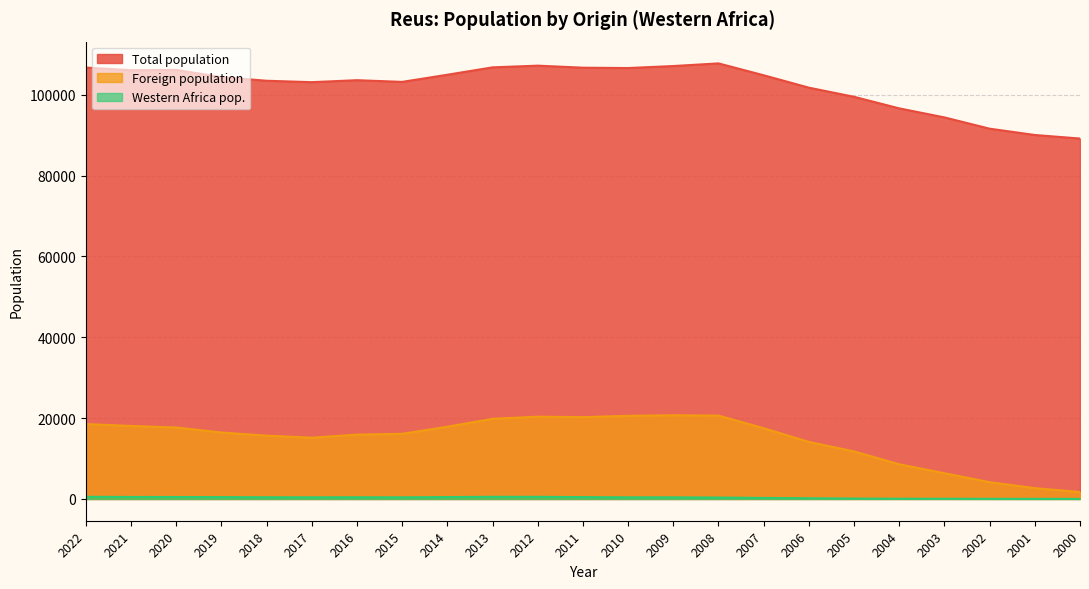

How many values in the Foreign population series are below 16441?

11